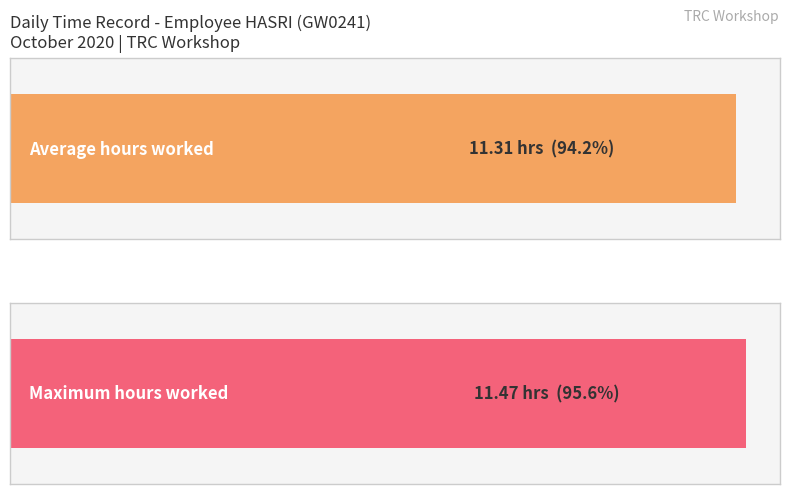

What is the difference between the values at 22 and 24?

0.2